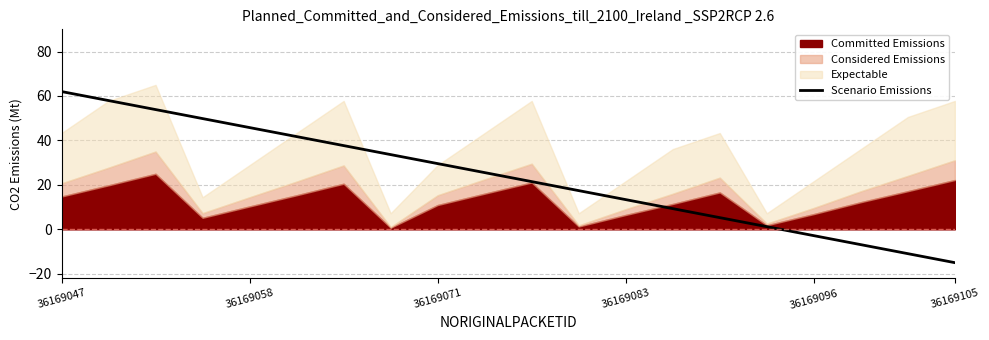

The Scenario Emissions series shows 62.0 at 36169047. True or false?

True